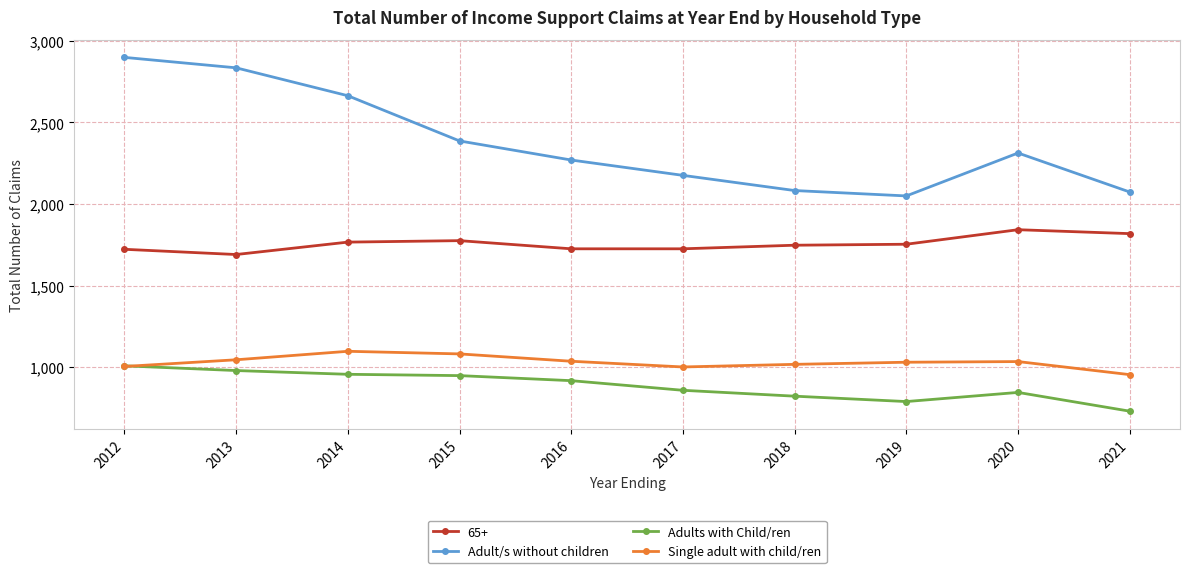

Which category has the lowest value in the Adults with Child/ren series?

2021